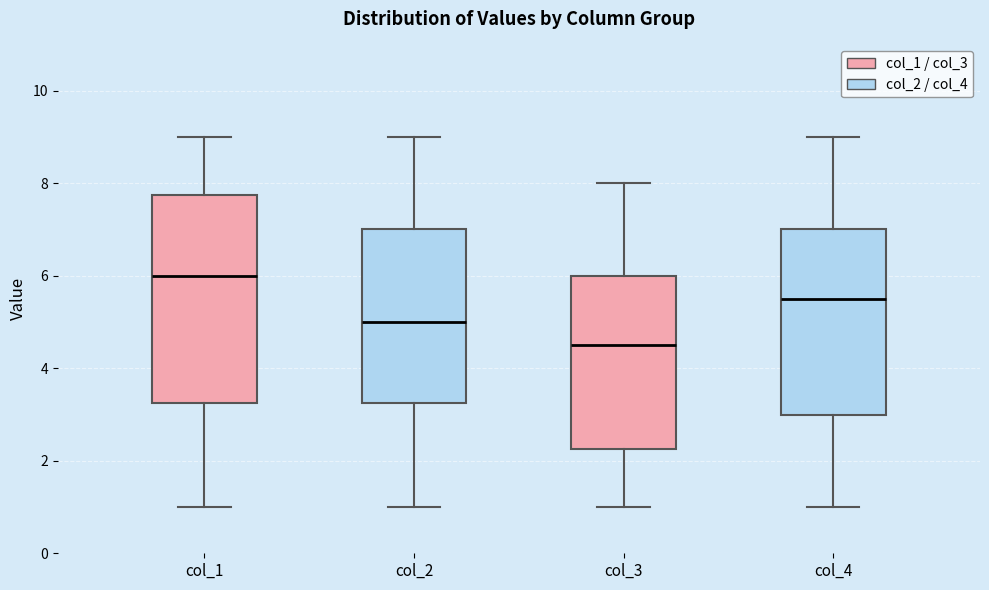

Where is the upper edge of the box for col_1 on the y-axis? The values are not printed on the chart, so give them approximately, as read against the axis.

7.8